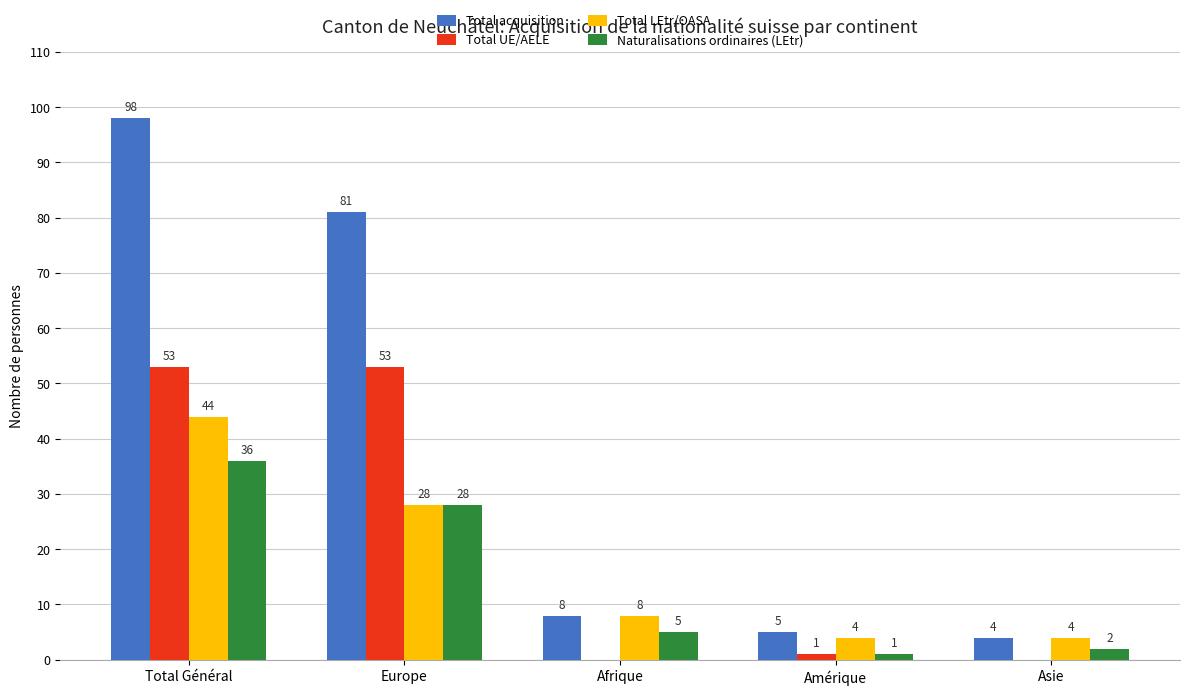

Between Total Général and Europe, which series saw the biggest shift?

Total acquisition